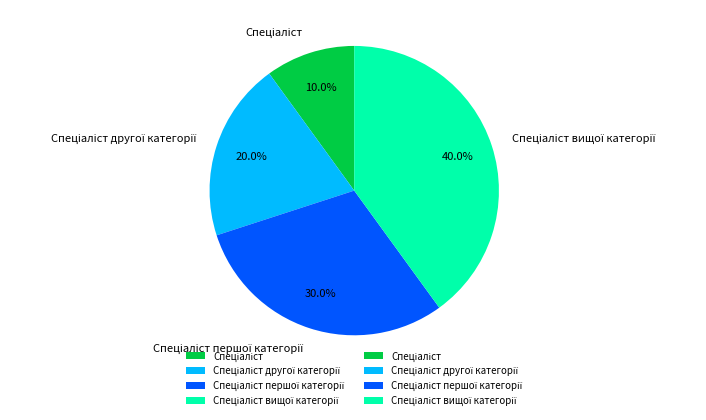

Does any single category account for the majority?

No